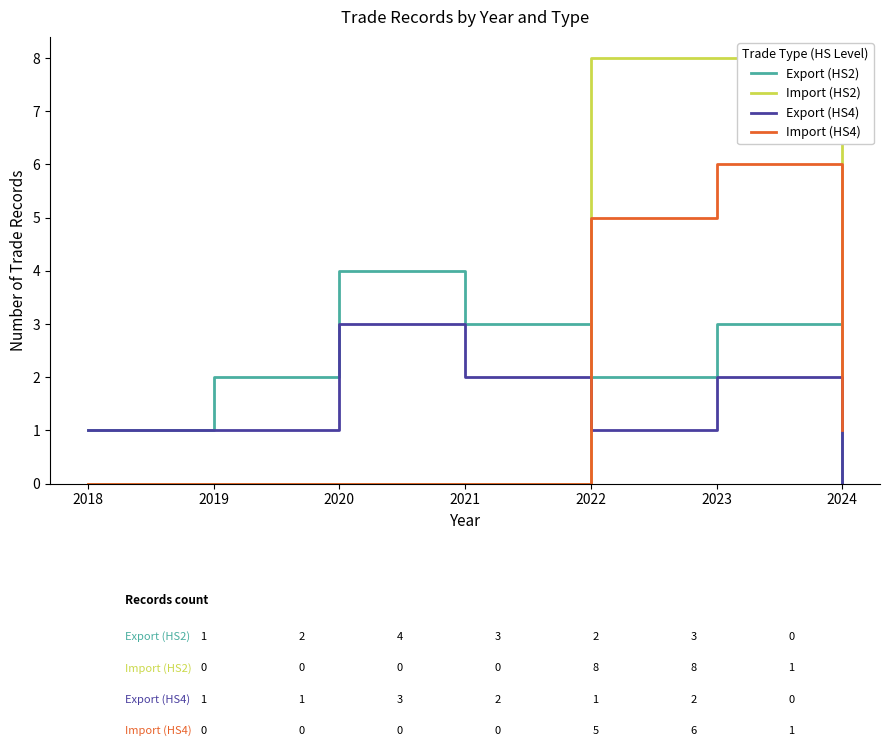

What are all the series names shown in the legend?

Export (HS2), Import (HS2), Export (HS4), Import (HS4)